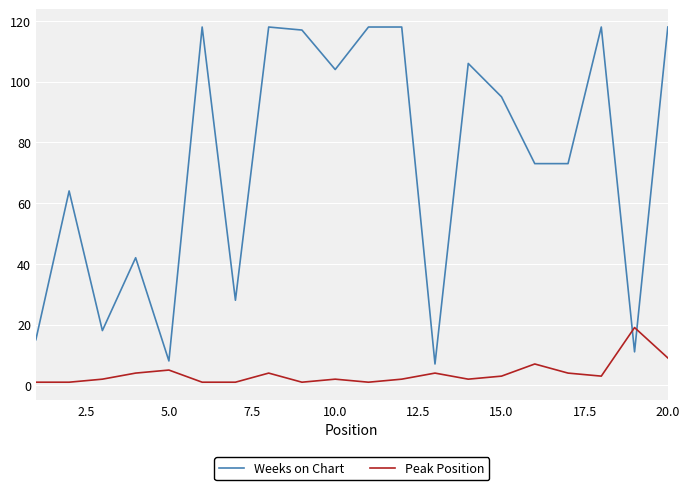

Rank the series by their average value, from highest to lowest.

Weeks on Chart, Peak Position